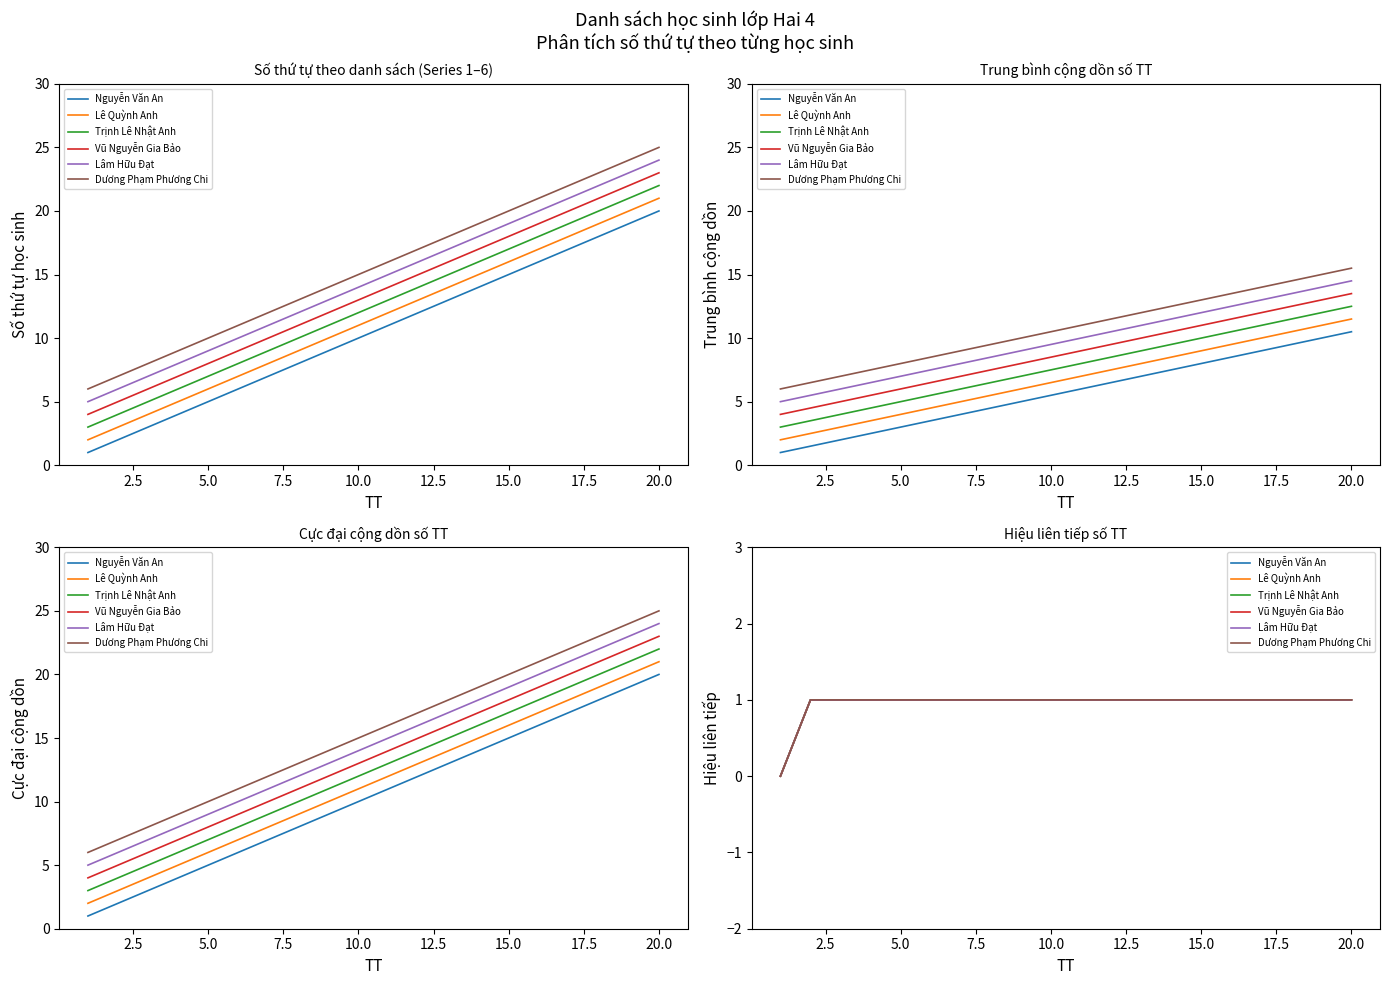

How many categories are shown in the chart?

20